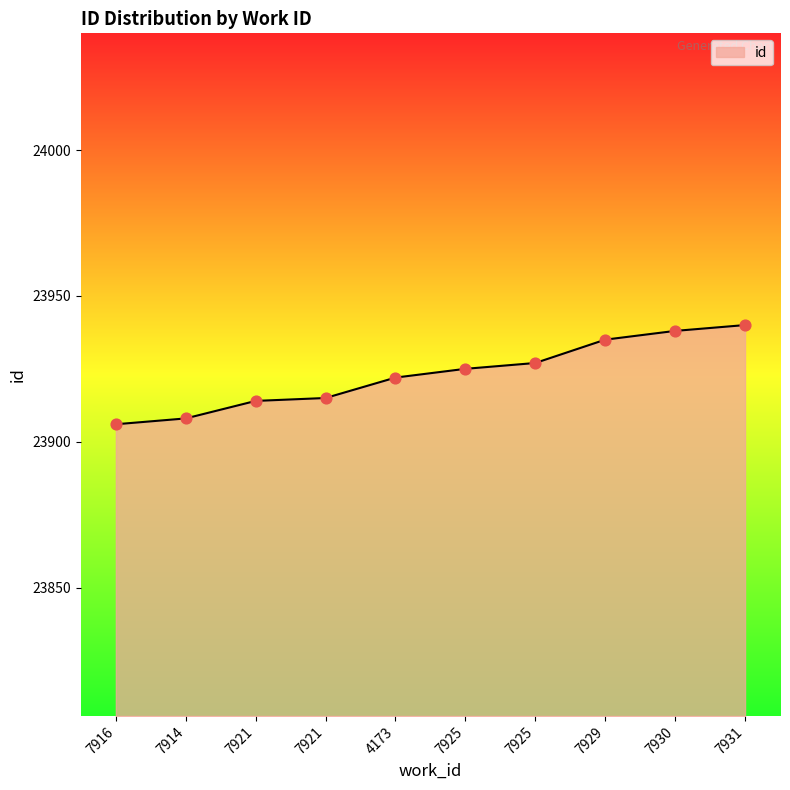

Is this an area chart (filled region under the line)?

Yes